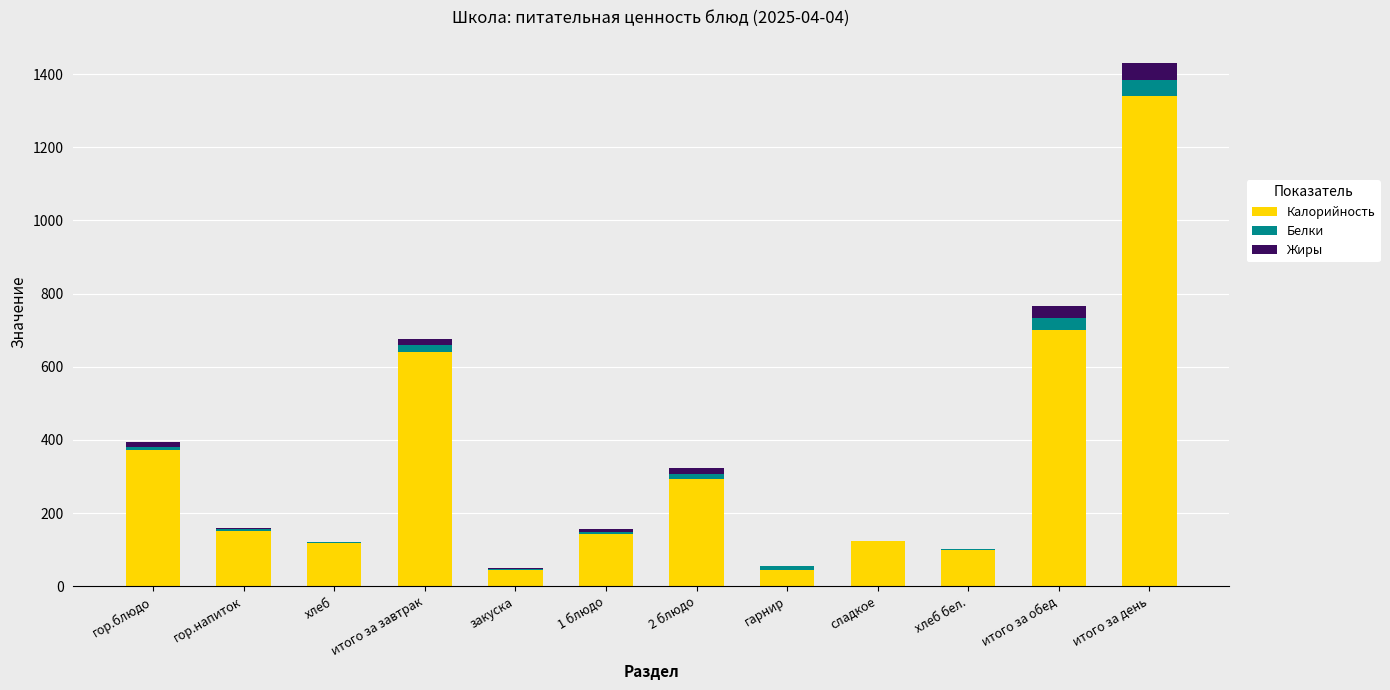

At which label is Калорийность closest to 692?

итого за обед